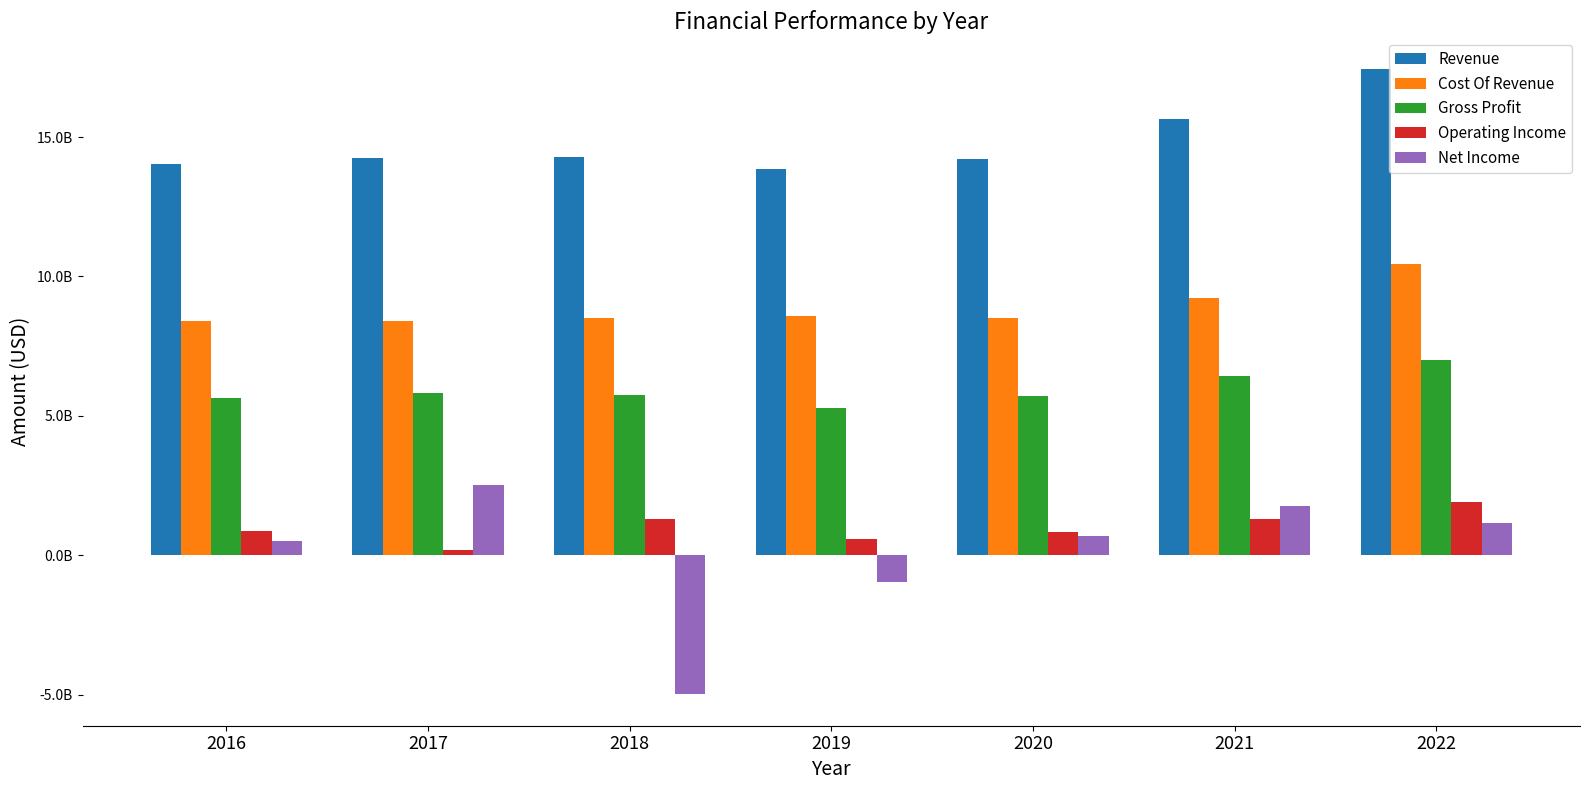

Which series has the largest total across all categories?

Revenue